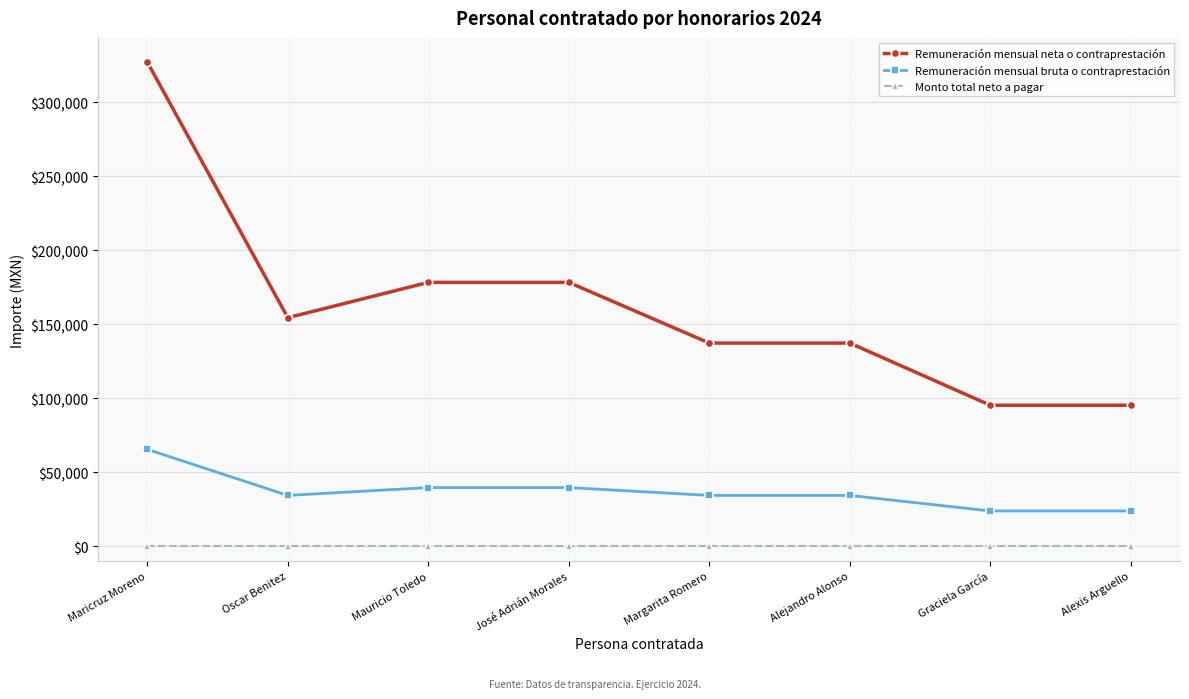

Rank the series at Margarita Romero from lowest to highest value.

Monto total neto a pagar, Remuneración mensual bruta o contraprestación, Remuneración mensual neta o contraprestación